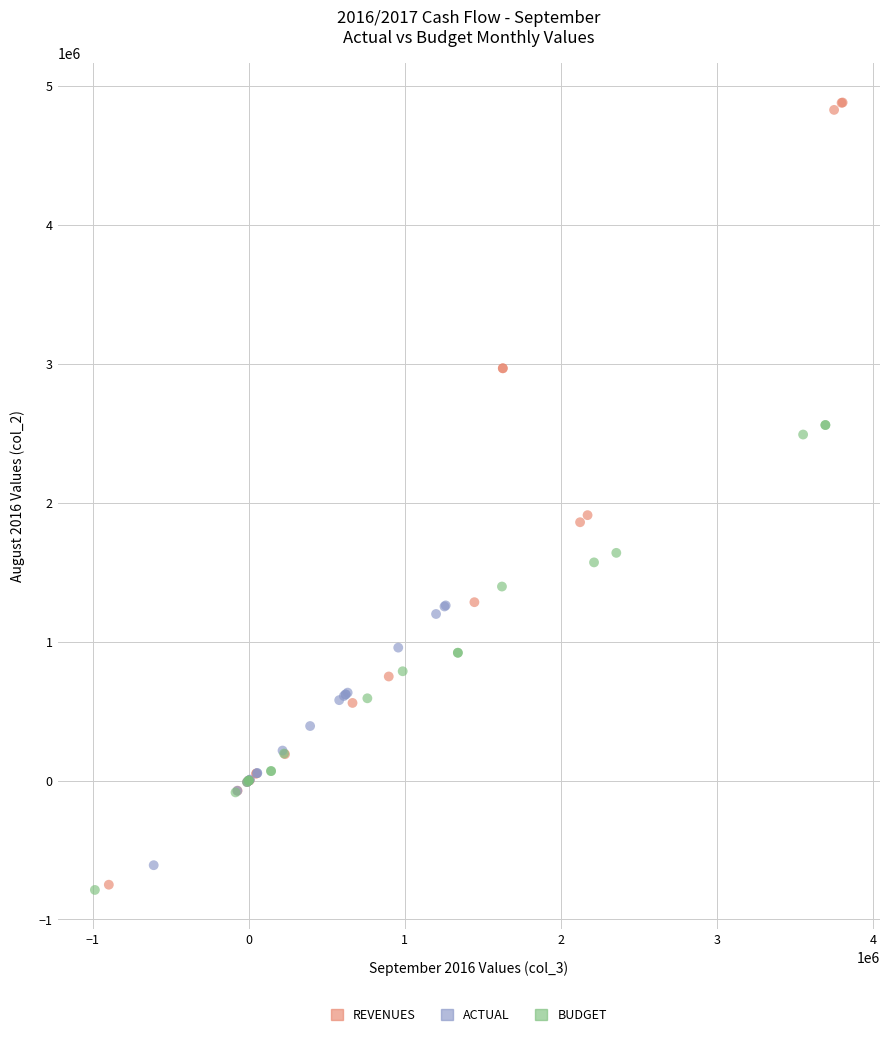

Which series has the widest spread of Y values?

REVENUES